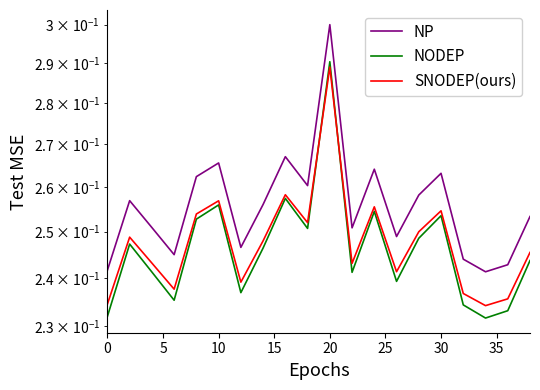

List the series in order of their overall mean, lowest first.

NODEP, SNODEP(ours), NP